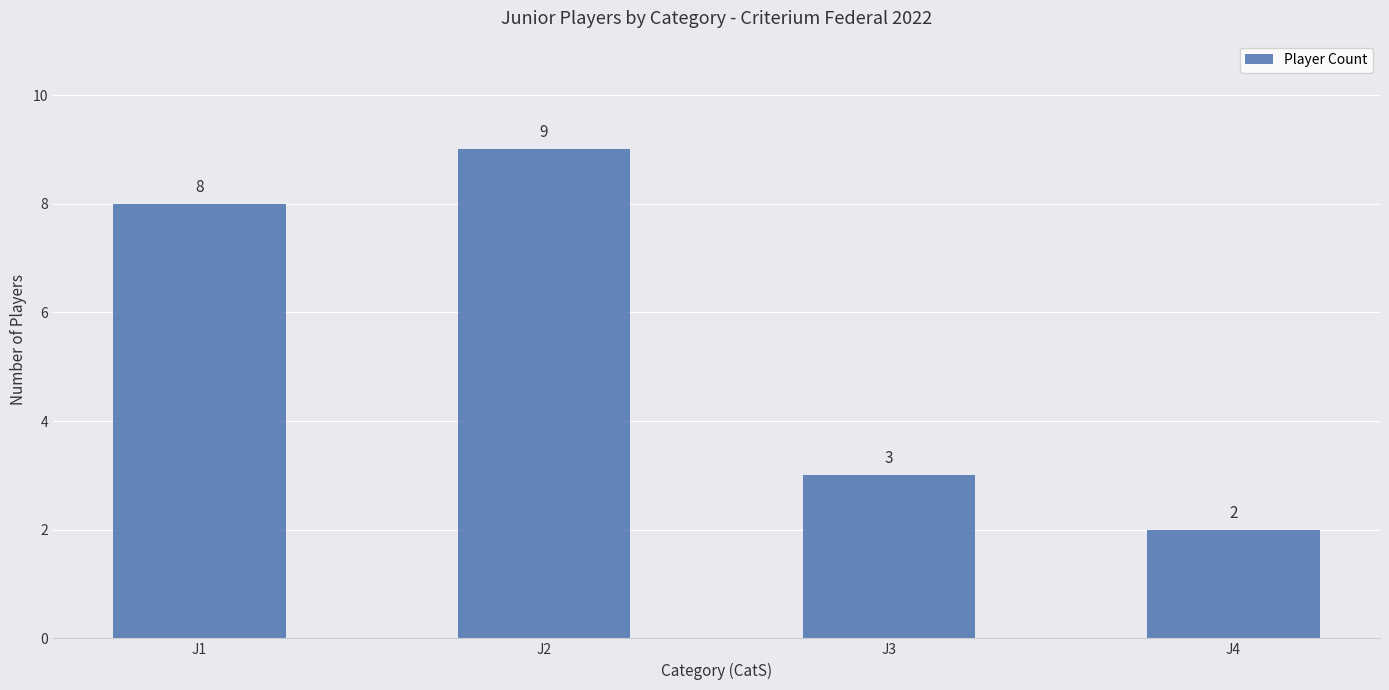

Reading left to right, extract all data points from this chart.

J1=8	J2=9	J3=3	J4=2